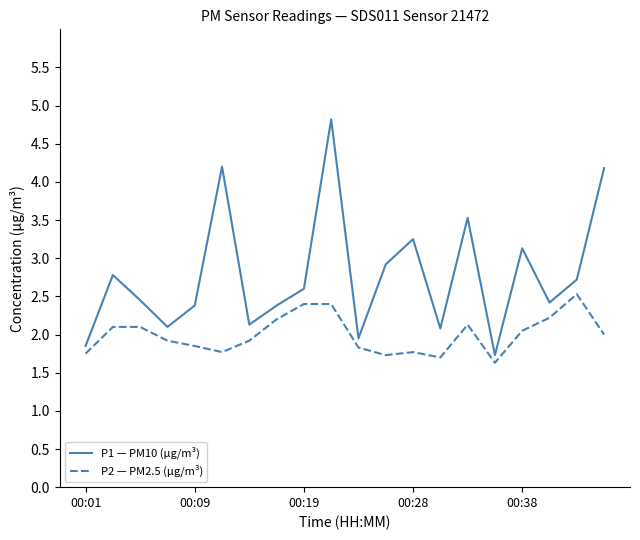

What is the difference between the maximum and minimum values in the P1 — PM10 (µg/m³) series?

3.1